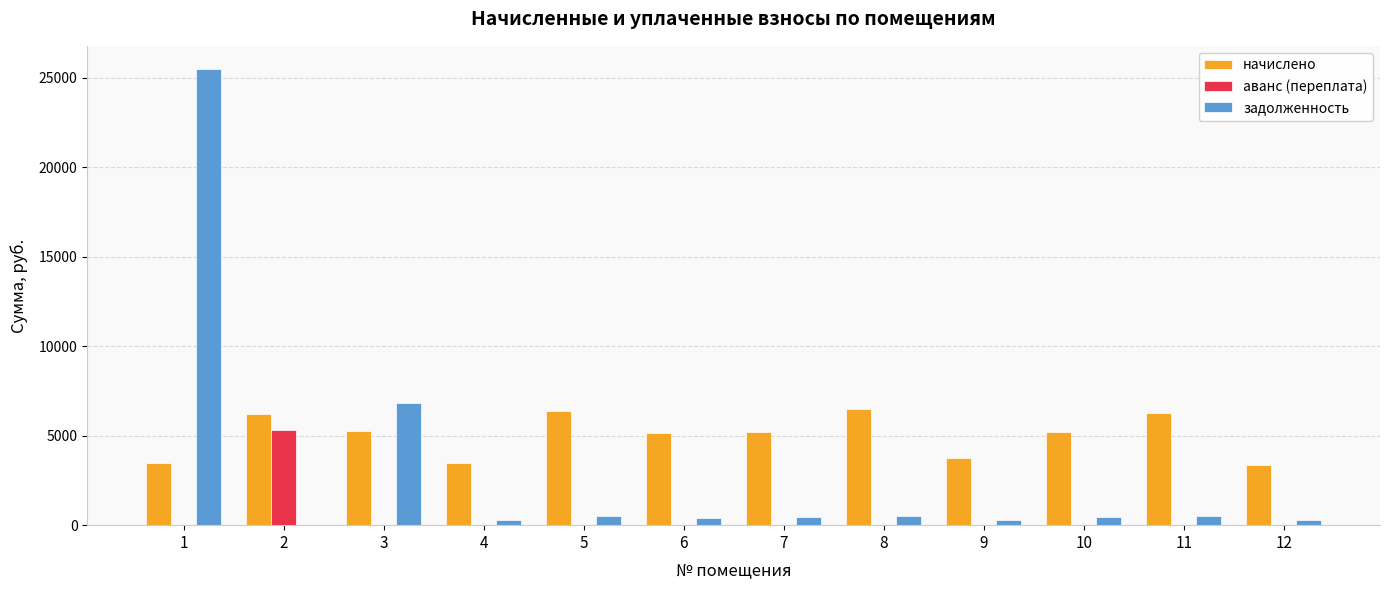

What is the sum of all задолженность values?

36124.1